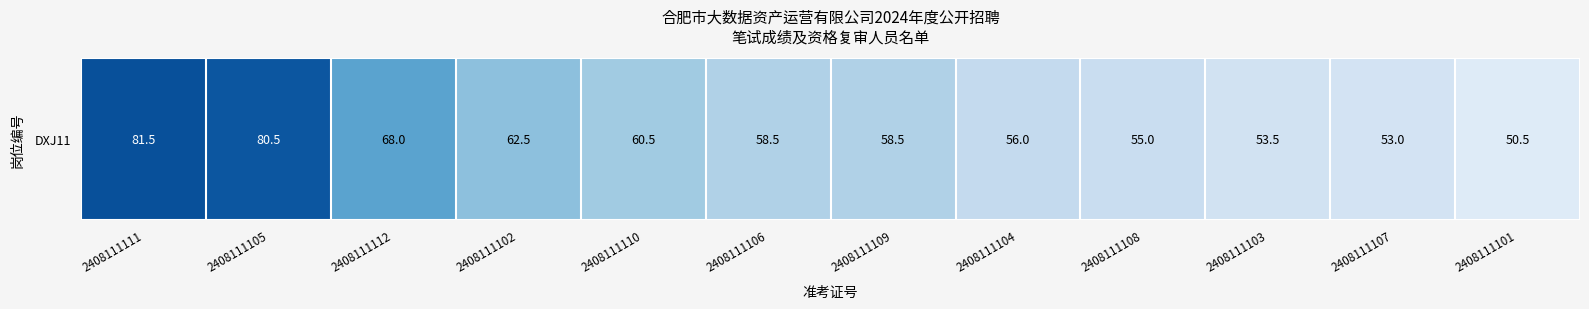

At which category does the chart reach its minimum across all series?

2408111101